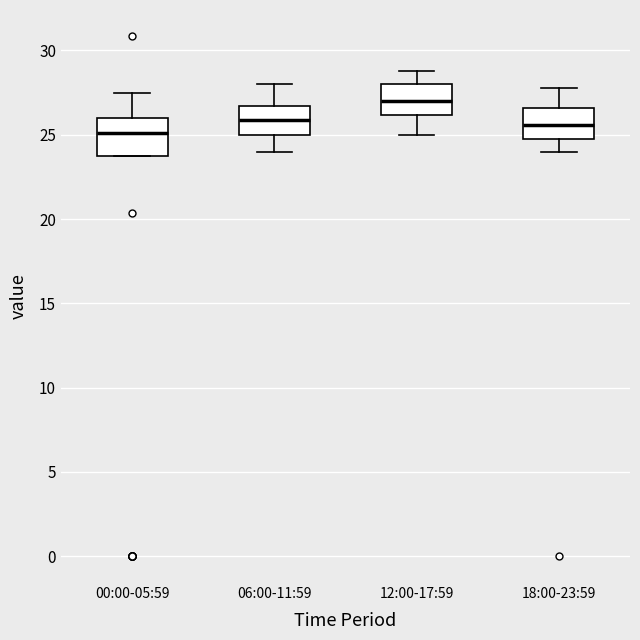

Where does the median line of the box for 06:00-11:59 sit on the y-axis? The values are not printed on the chart, so give them approximately, as read against the axis.

26.0